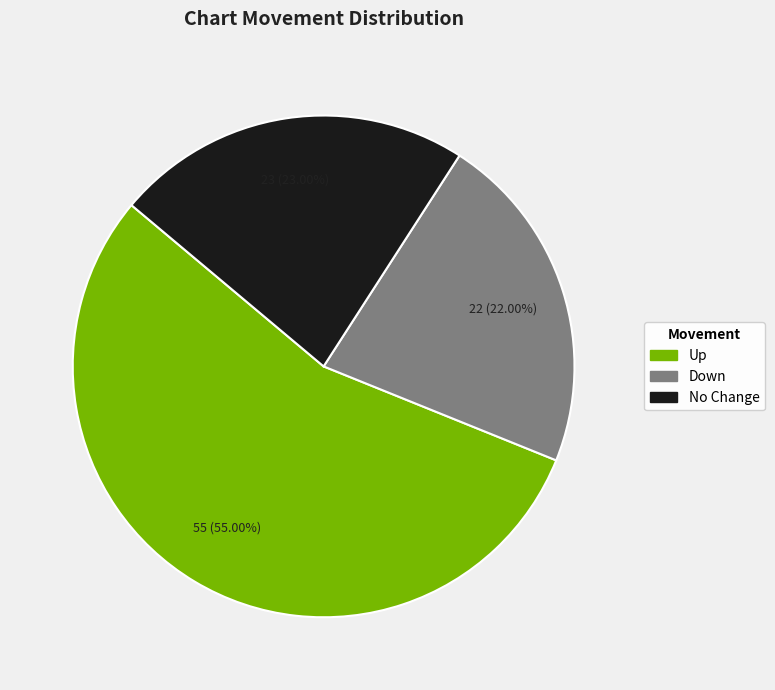

Is the sum of Down and Up greater than half?

Yes